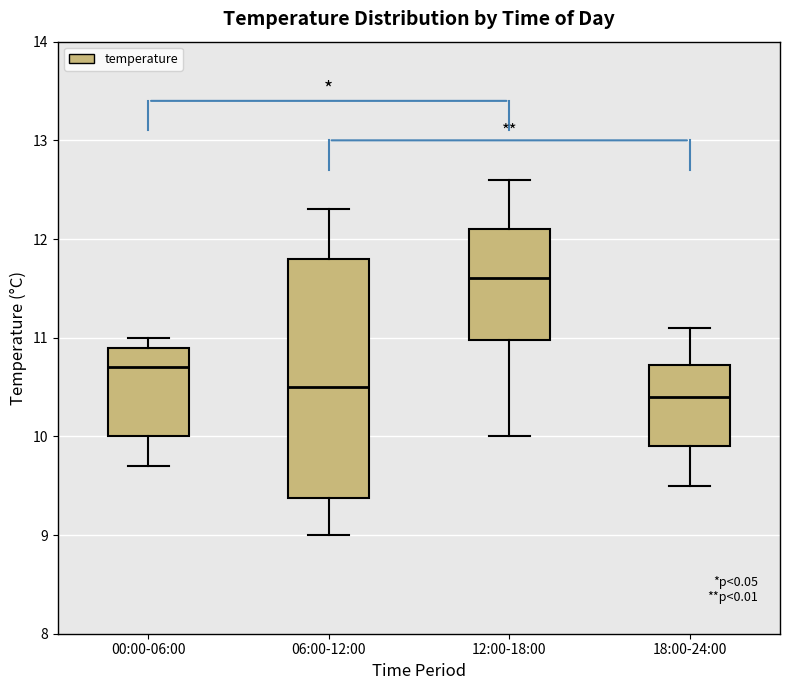

Reading left to right, read every box against the y-axis: the position of its median line, the range the box covers, and the ends of its whiskers. The values are not printed on the chart, so give them approximately, as read against the axis.

00:00-06:00: median 10.7, box 10.0 to 10.9, whiskers 9.7 to 11.0
06:00-12:00: median 10.5, box 9.4 to 11.8, whiskers 9.0 to 12.3
12:00-18:00: median 11.6, box 11.0 to 12.1, whiskers 10.0 to 12.6
18:00-24:00: median 10.4, box 9.9 to 10.7, whiskers 9.5 to 11.1